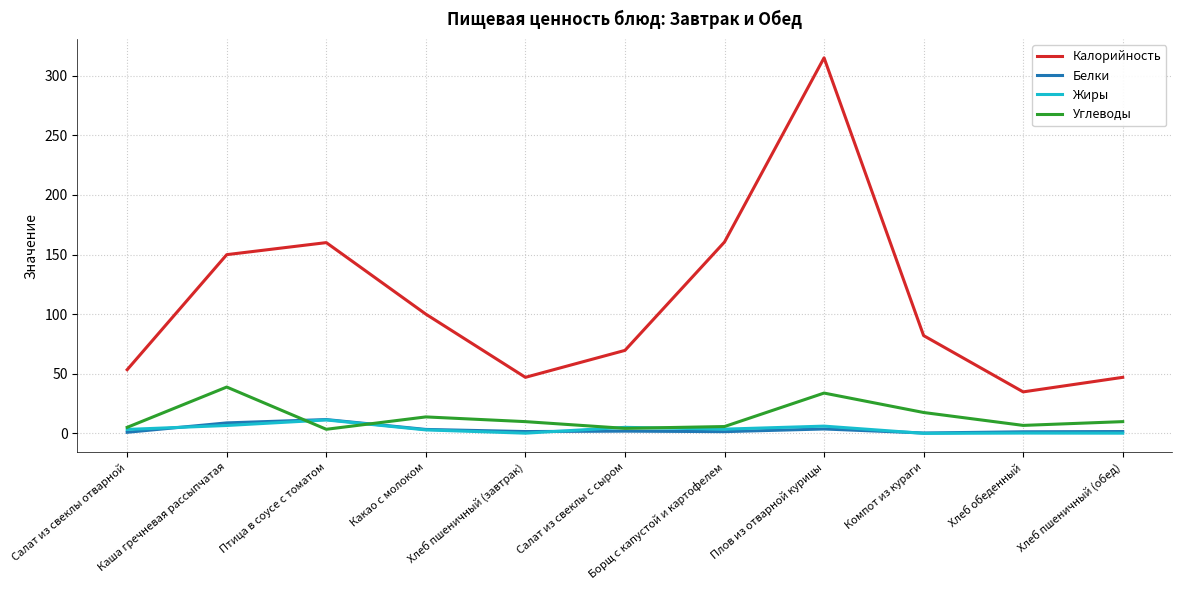

Read the Углеводы value at Борщ с капустой и картофелем.

5.7